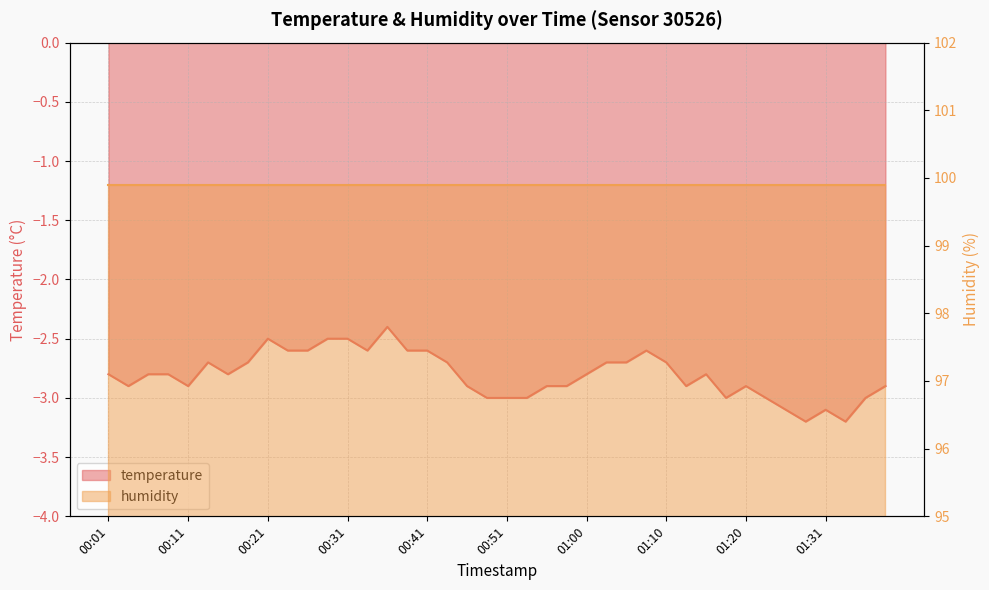

Which category has the highest value across all series?

00:36